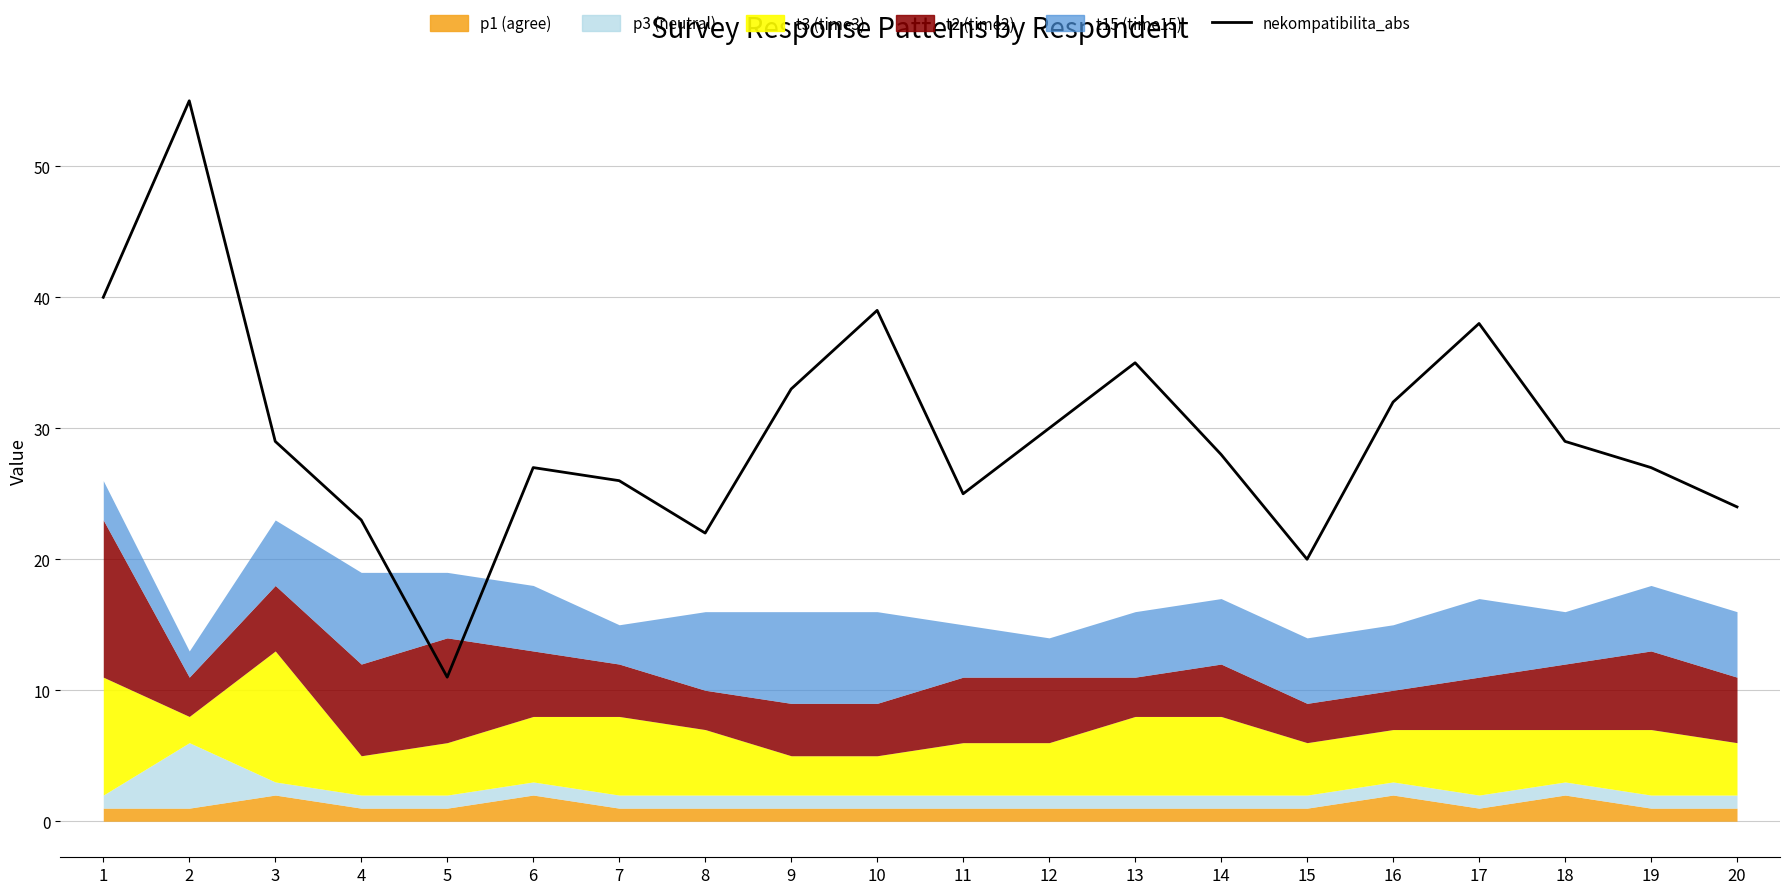

Reading right to left, transcribe all the data shown in this chart.

24	27	29	38	32	20	28	35	30	25	39	33	22	26	27	11	23	29	55	40